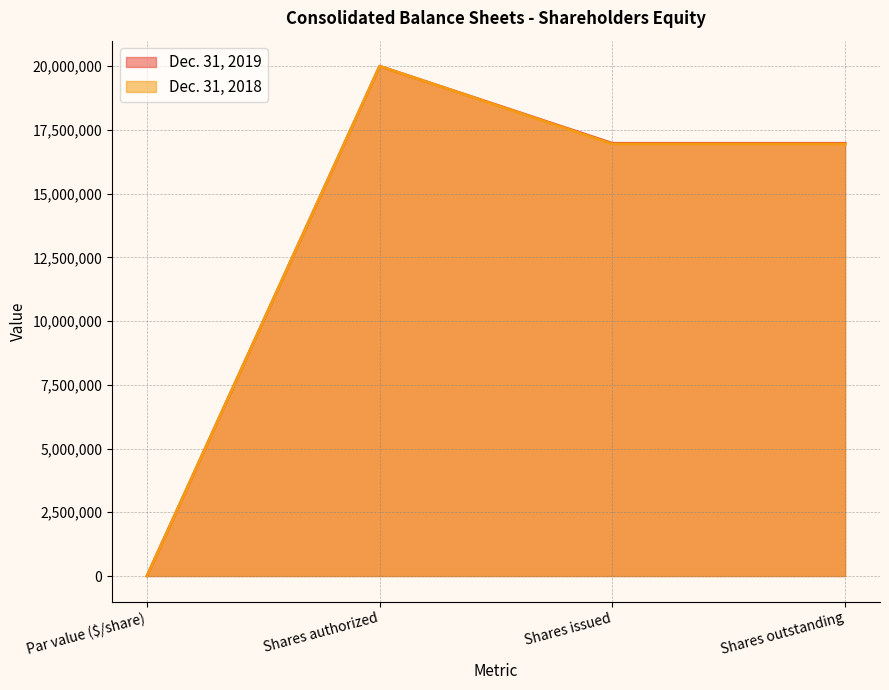

Which has a higher value, Par value ($/share) or Shares issued?

Shares issued